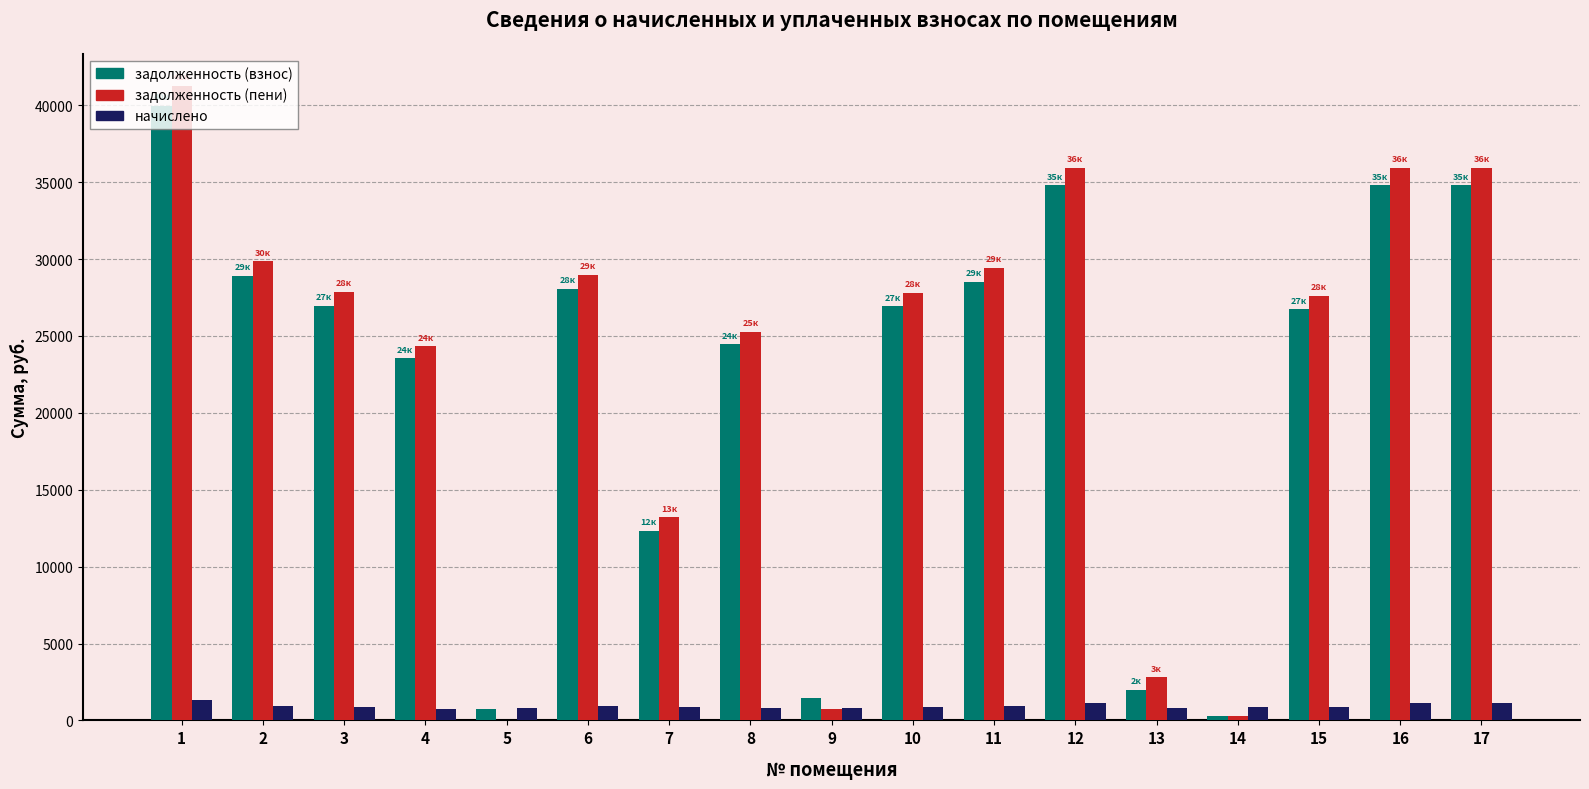

The value of задолженность (пени) at 11 is 29448.0. True or false?

True